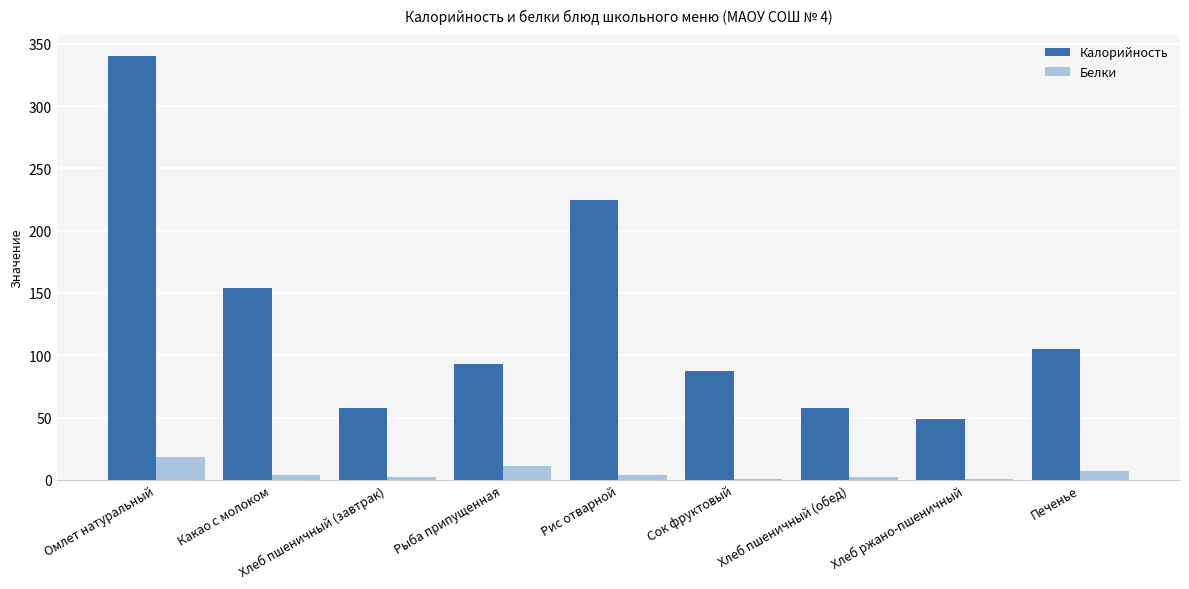

The Калорийность series shows 19 at Хлеб пшеничный (обед). True or false?

False